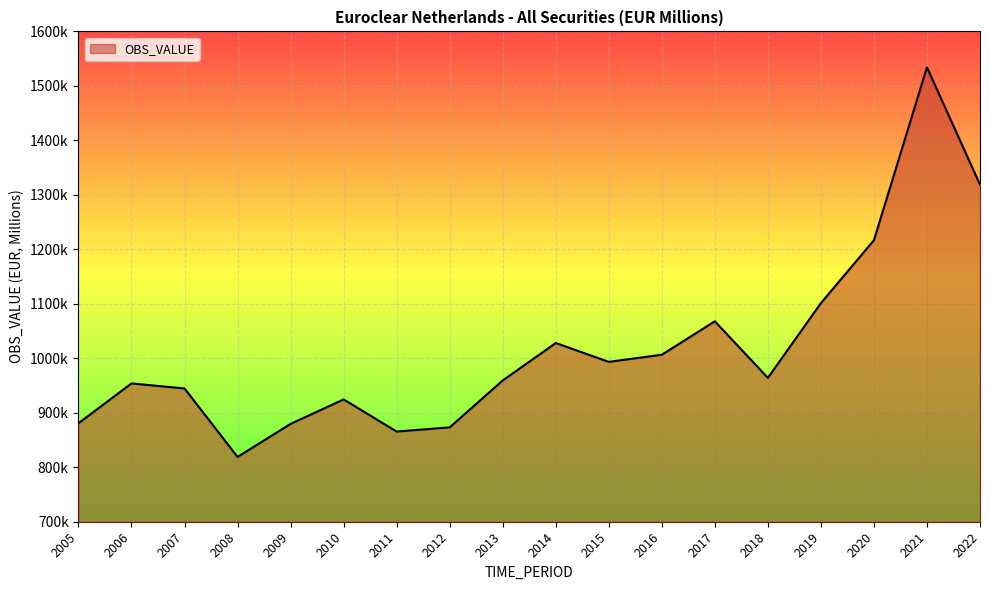

Approximately how many times larger is the value at 2013 compared to 2010?

1.0